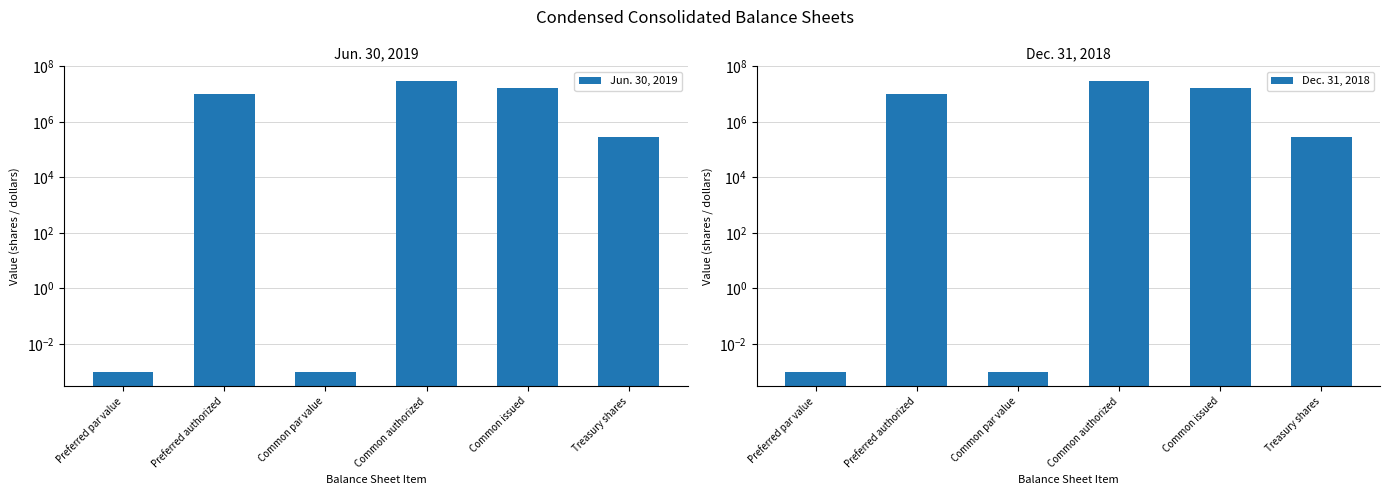

Is the value of Jun. 30, 2019 at Common authorized greater than the value of Dec. 31, 2018 at Preferred par value?

Yes